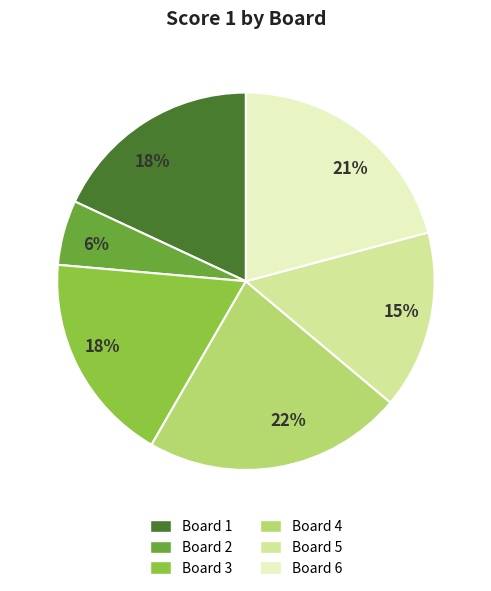

To the nearest percent, what is the combined percentage of Board 2 and Board 5?

21%